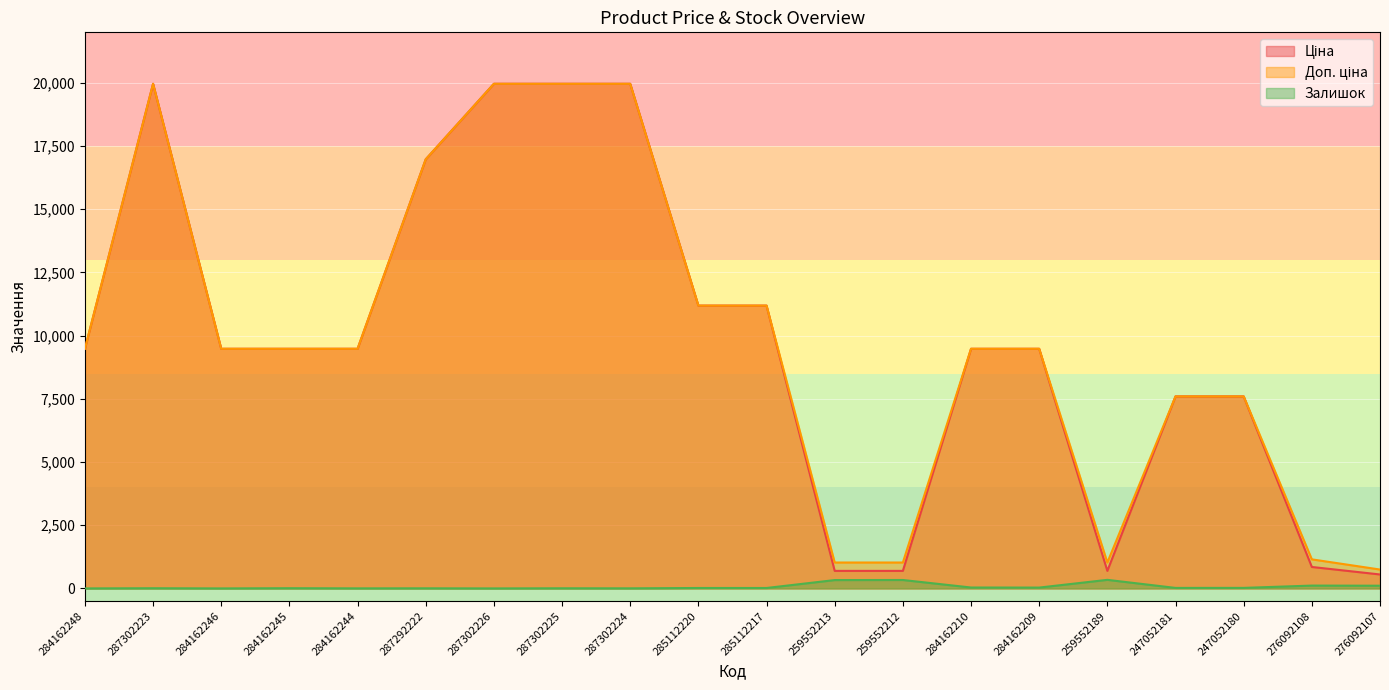

What is the total value across all series at 284162246?

18960.1